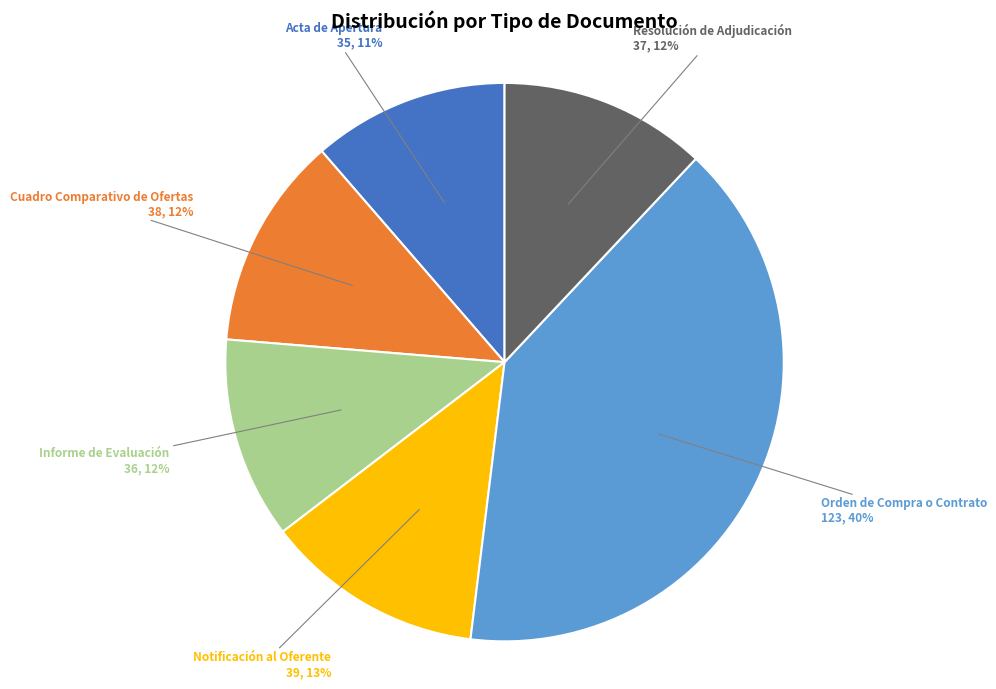

Which category has the biggest portion of the pie?

Orden de Compra o Contrato